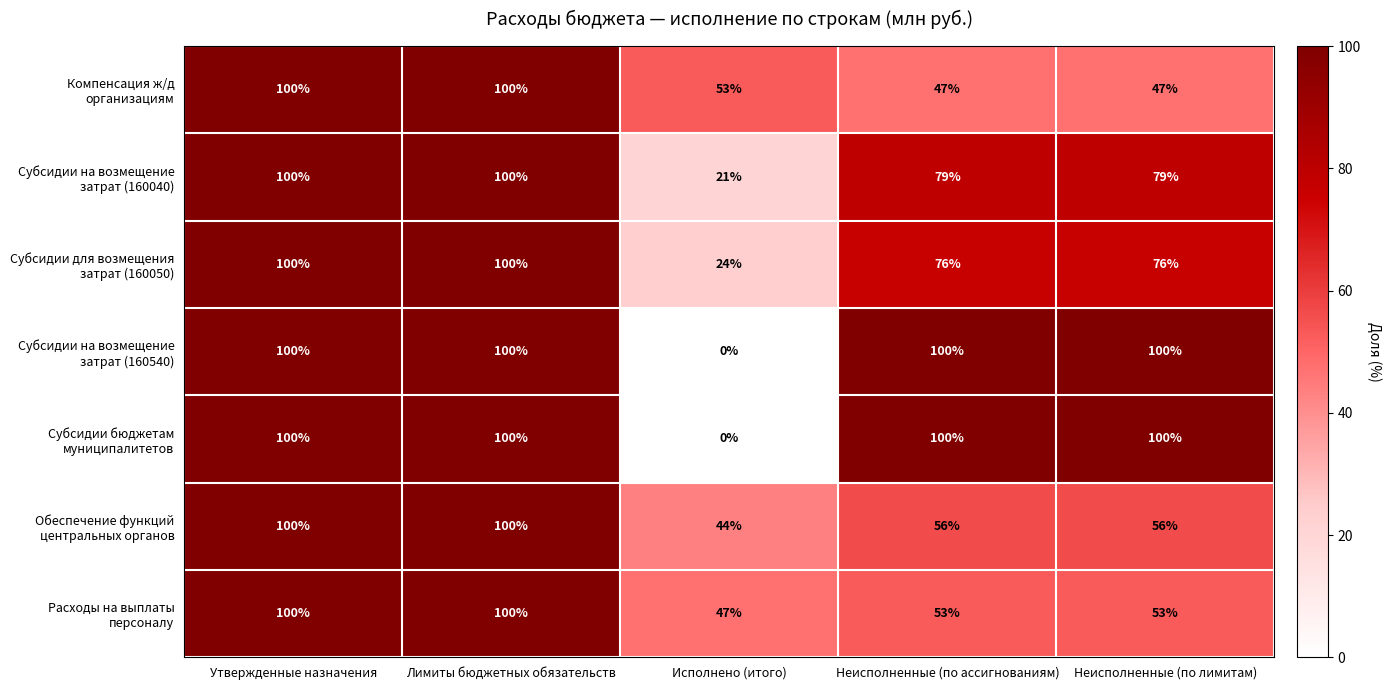

What is the total value across all series at Лимиты бюджетных обязательств?

700